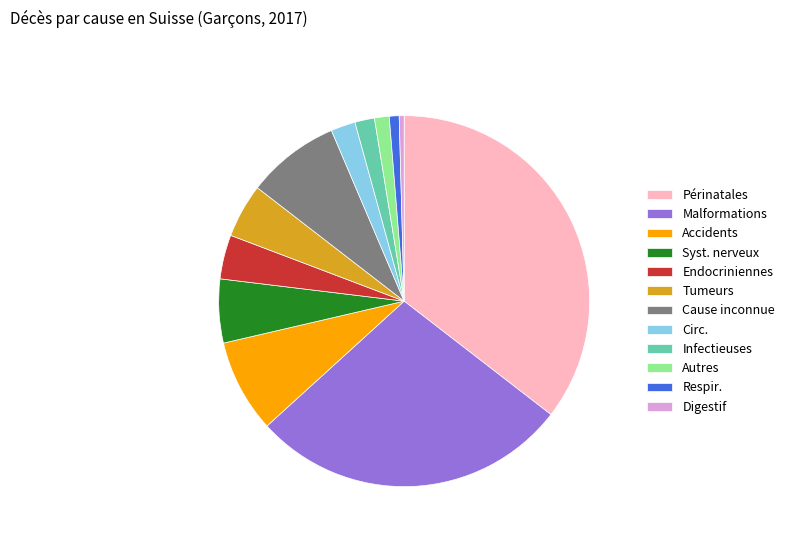

True or false: Syst. nerveux accounts for 6% of the total.

True